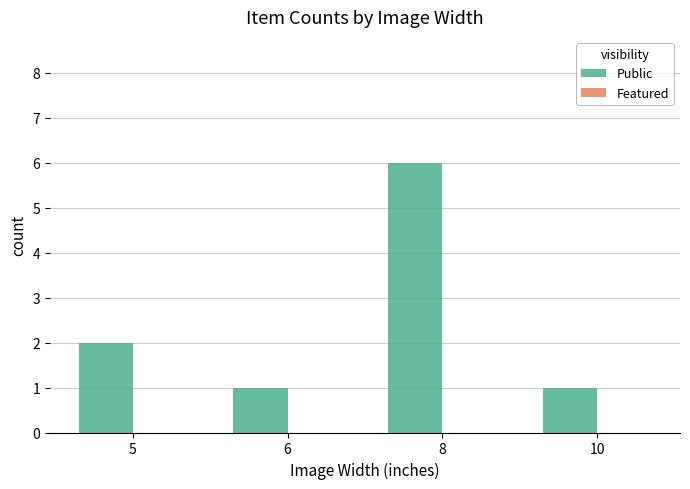

True or false: the data shows 2 at 5.

True